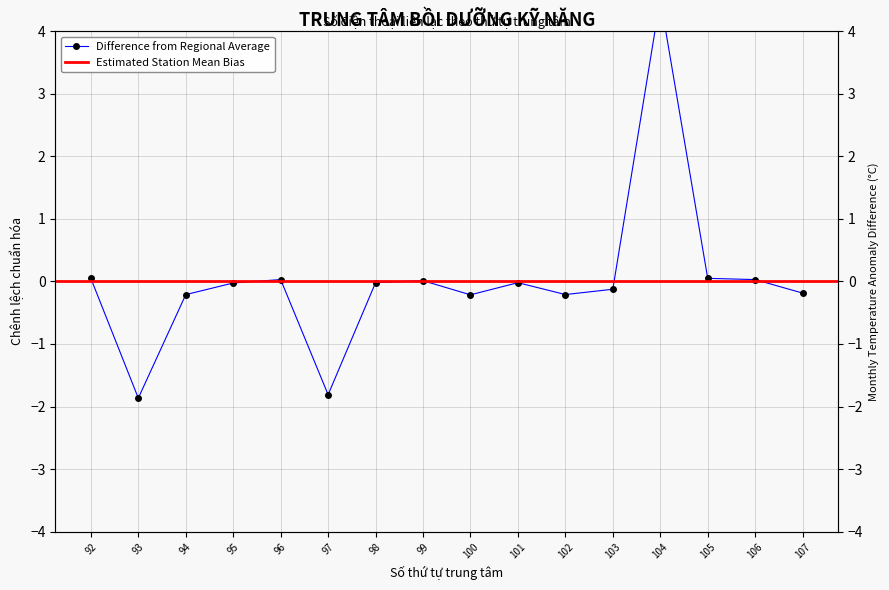

Reading right to left, transcribe all the data shown in this chart.

107=-0.2	106=0.0	105=0.0	104=4.5	103=-0.1	102=-0.2	101=-0.0	100=-0.2	99=0.0	98=-0.0	97=-1.8	96=0.0	95=-0.0	94=-0.2	93=-1.9	92=0.0